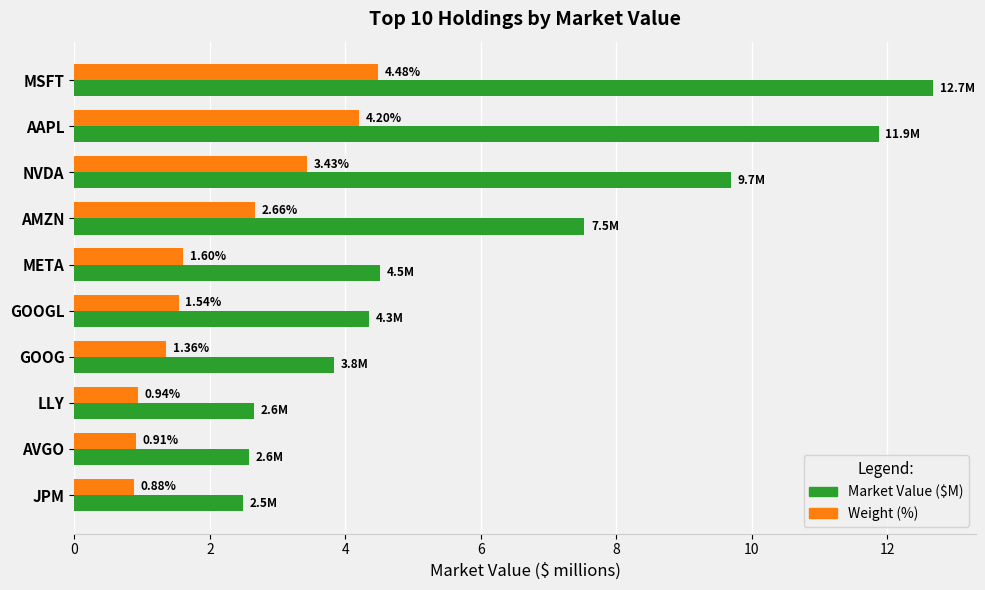

At how many categories does at least one series exceed 1?

10